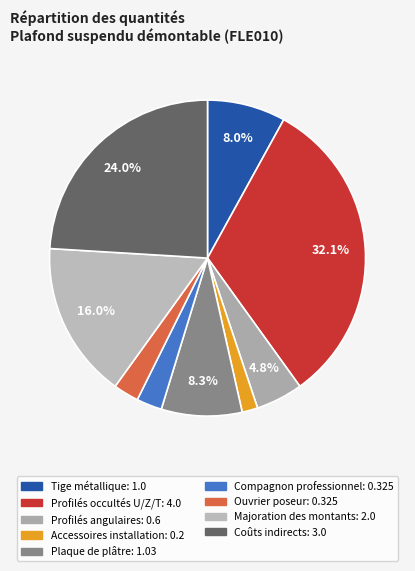

How many slices are in this pie chart?

9